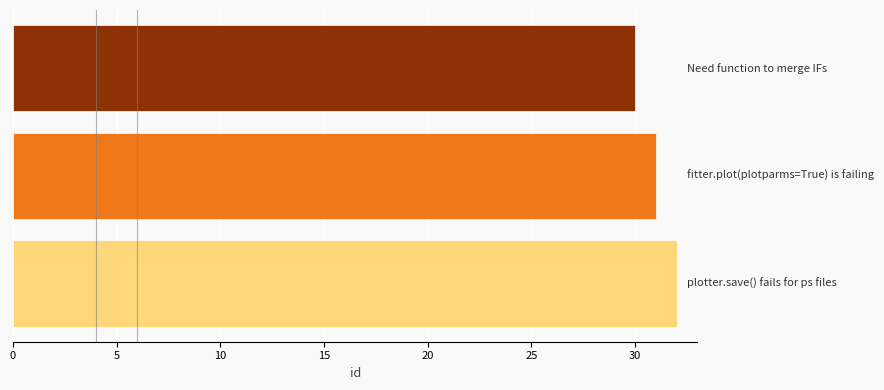

How many values are below 31?

1